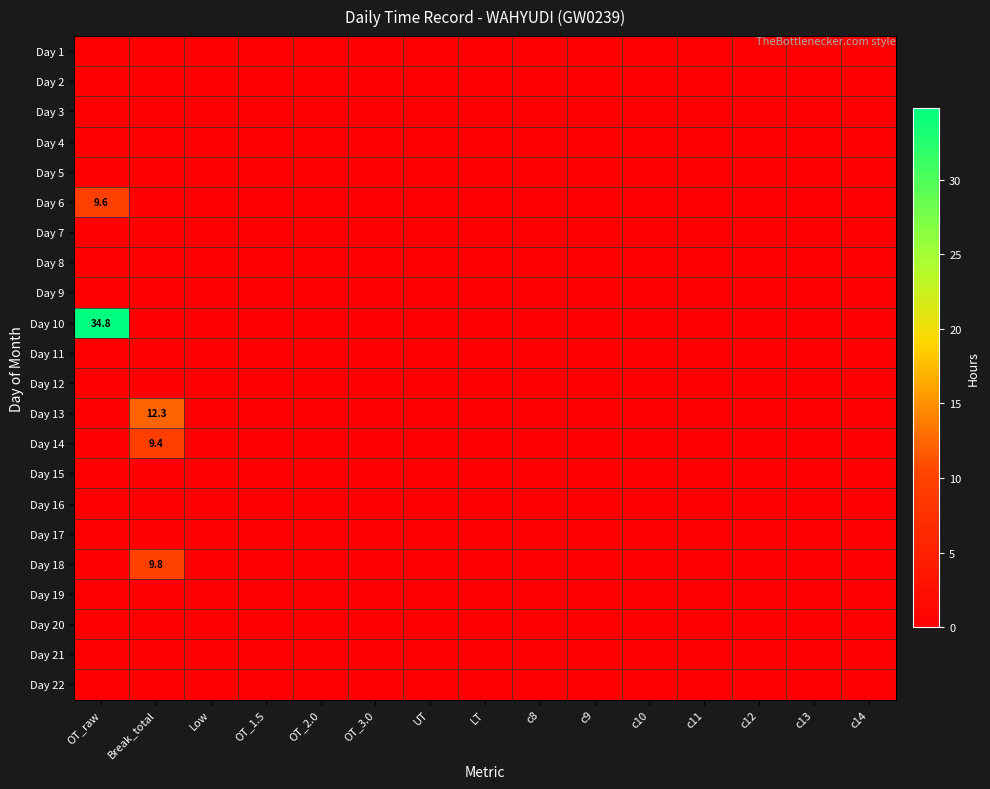

At how many categories does at least one series exceed 22?

1